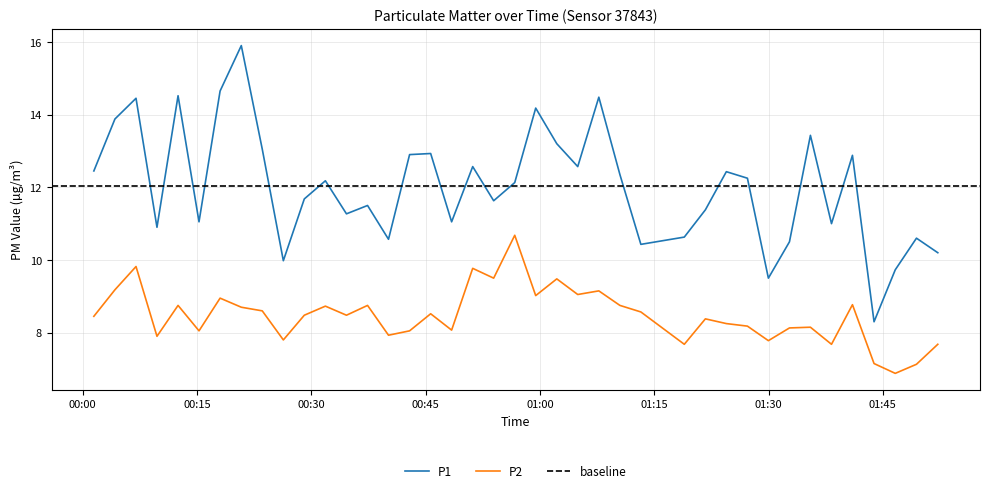

Reading left to right, transcribe all the data shown in this chart.

P1: 12.4	13.9	14.4	10.9	14.5	11.1	14.7	15.9	13.1	10.0	11.7	12.2	11.3	11.5	10.6	12.9	12.9	11.1	12.6	11.6	12.1	14.2	13.2	12.6	14.5	12.3	10.4	10.6	11.4	12.4	12.2	9.5	10.5	13.4	11.0	12.9	8.3	9.7	10.6	10.2
P2: 8.4	9.2	9.8	7.9	8.8	8.1	8.9	8.7	8.6	7.8	8.5	8.7	8.5	8.8	7.9	8.1	8.5	8.1	9.8	9.5	10.7	9.0	9.5	9.1	9.2	8.8	8.6	7.7	8.4	8.2	8.2	7.8	8.1	8.2	7.7	8.8	7.2	6.9	7.1	7.7